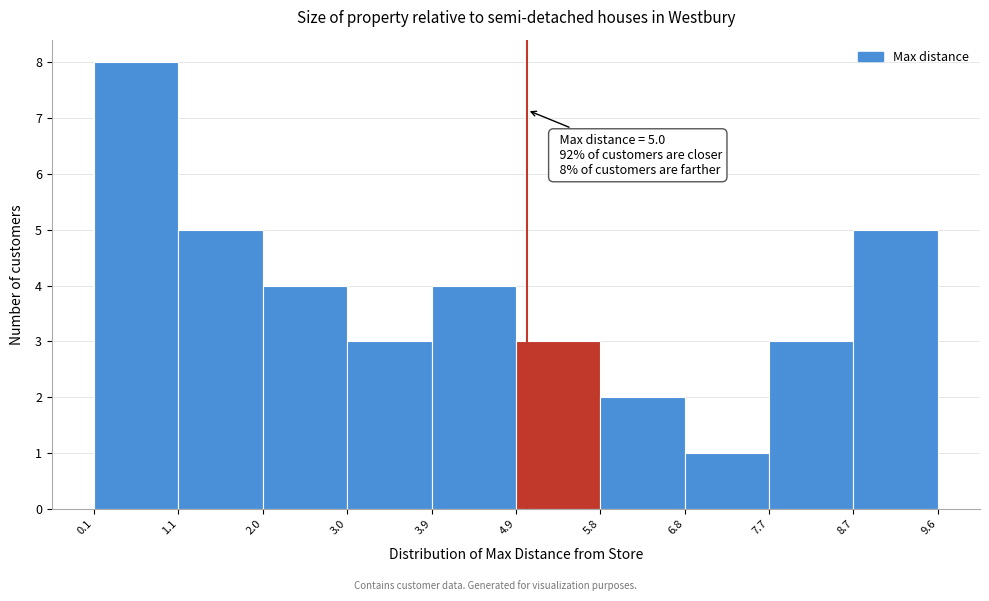

Over which range of the x-axis is the bar tallest?

0.1 to 1.1